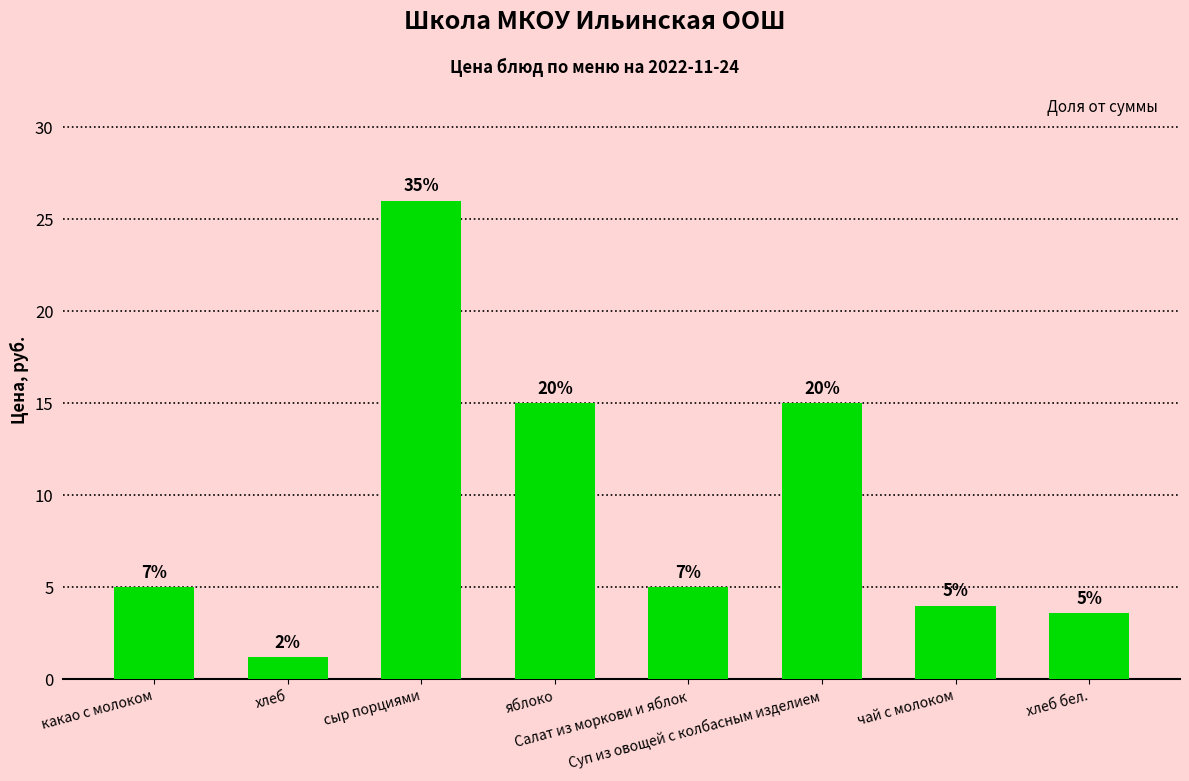

At which label does the data first exceed 5?

сыр порциями